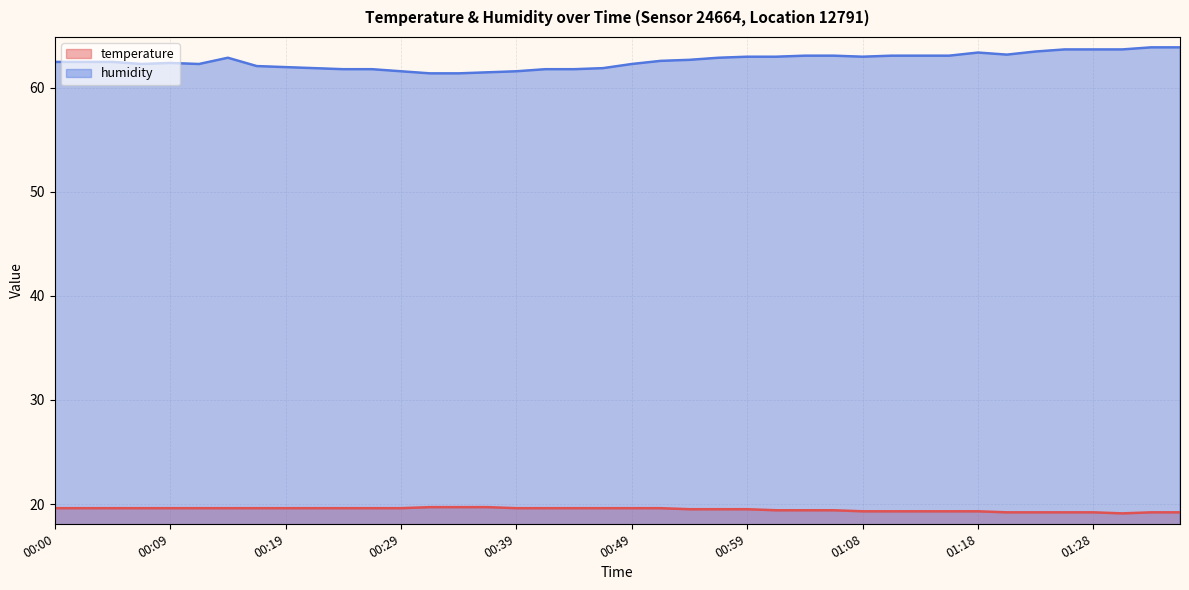

What is the difference between the second highest and minimum values in the humidity series?

2.5